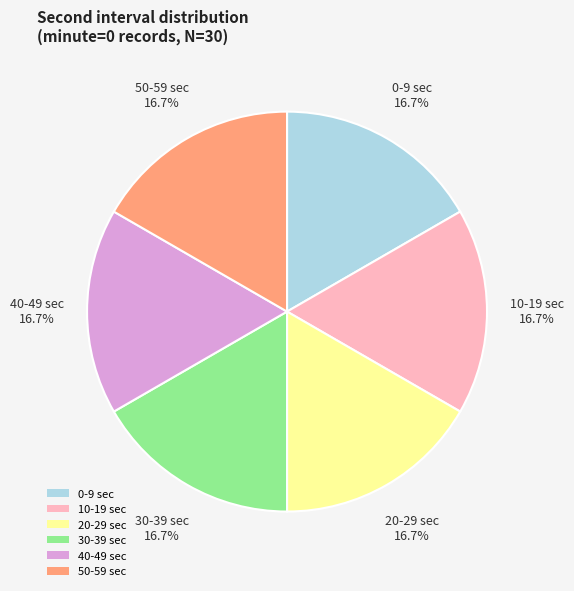

Is there any slice that represents more than half of the pie?

No